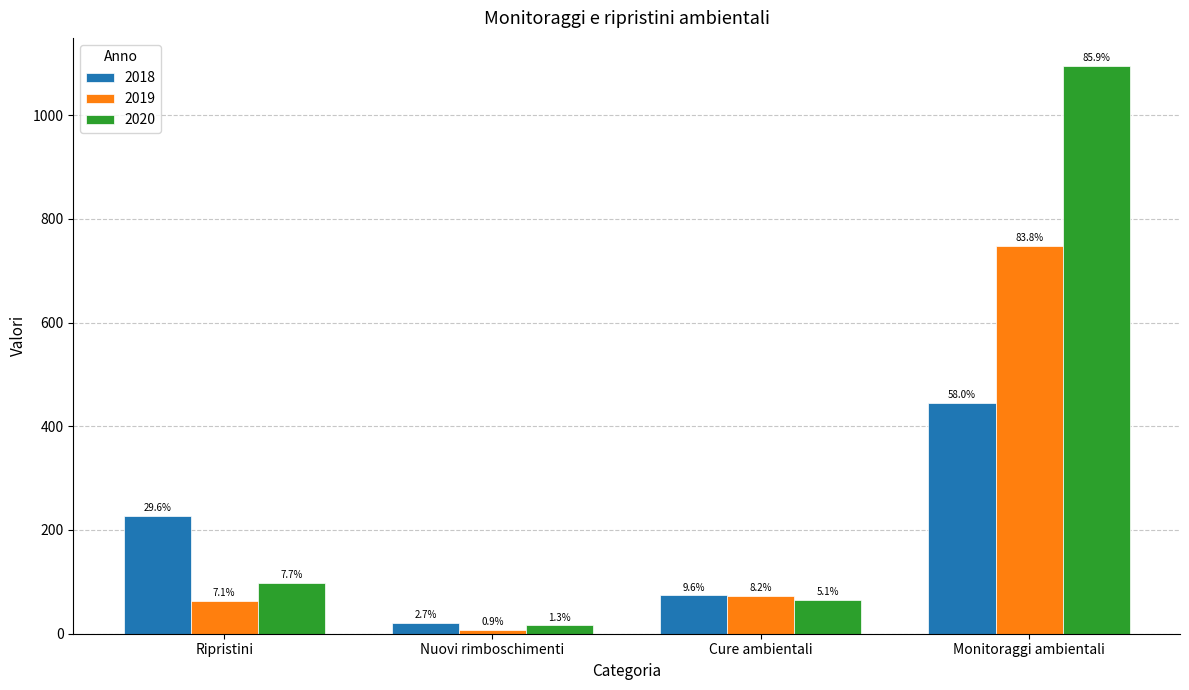

Are the bars grouped side by side (vs. stacked)?

Yes